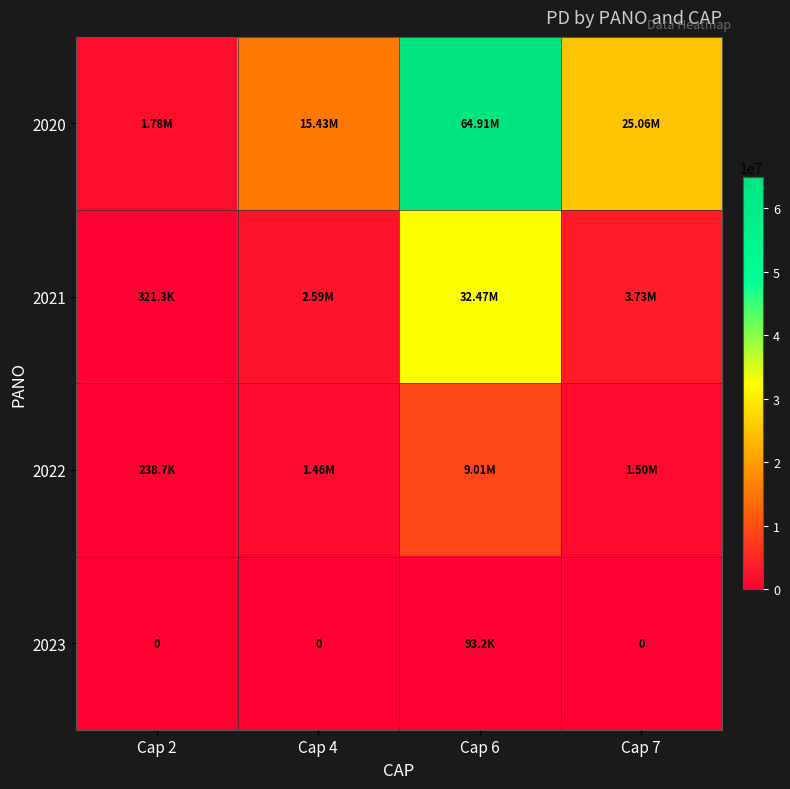

True or false: 2020 has a value of 34791014.9 at Cap 6.

False